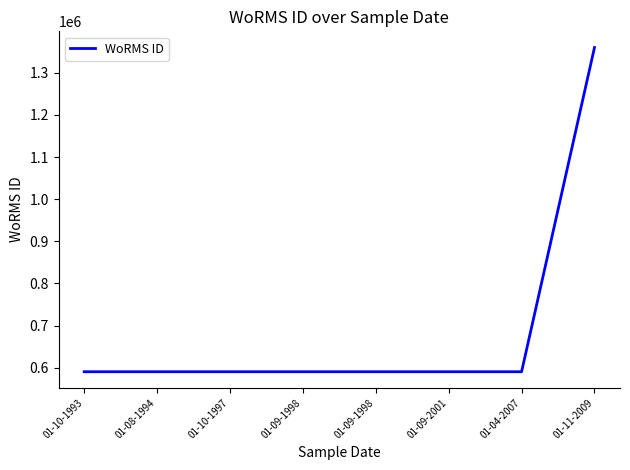

The chart shows a value of 322155 at 01-08-1994. True or false?

False